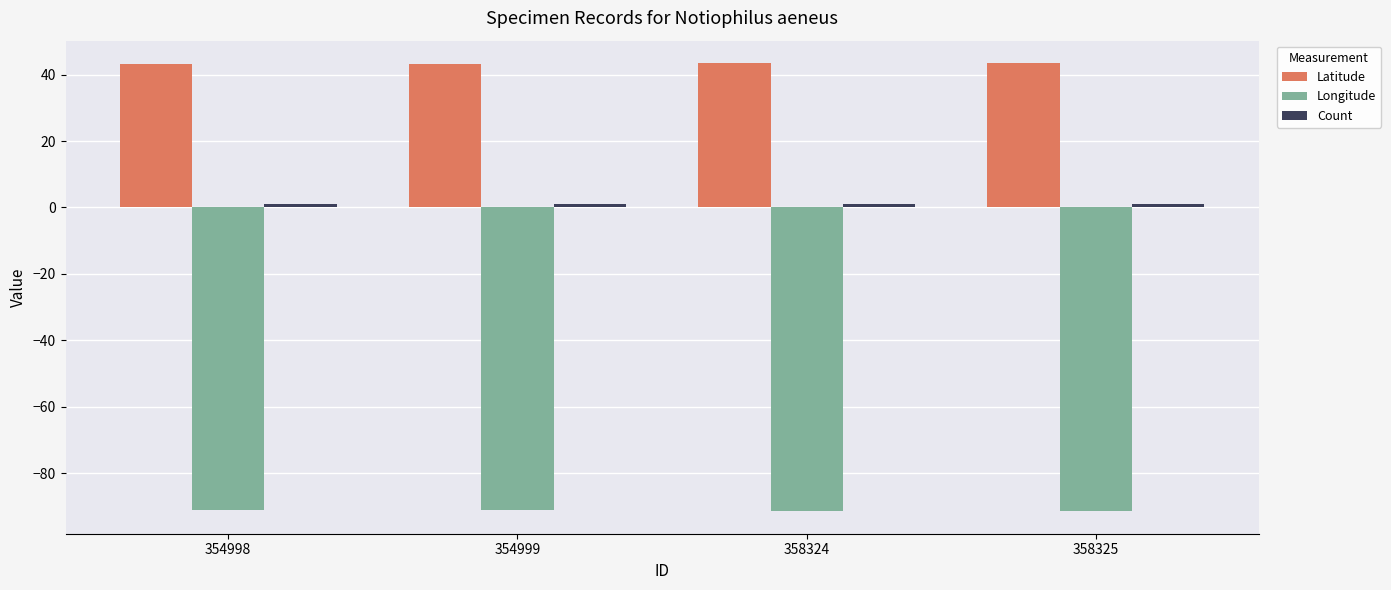

What is the sum of all Longitude values?

-365.4